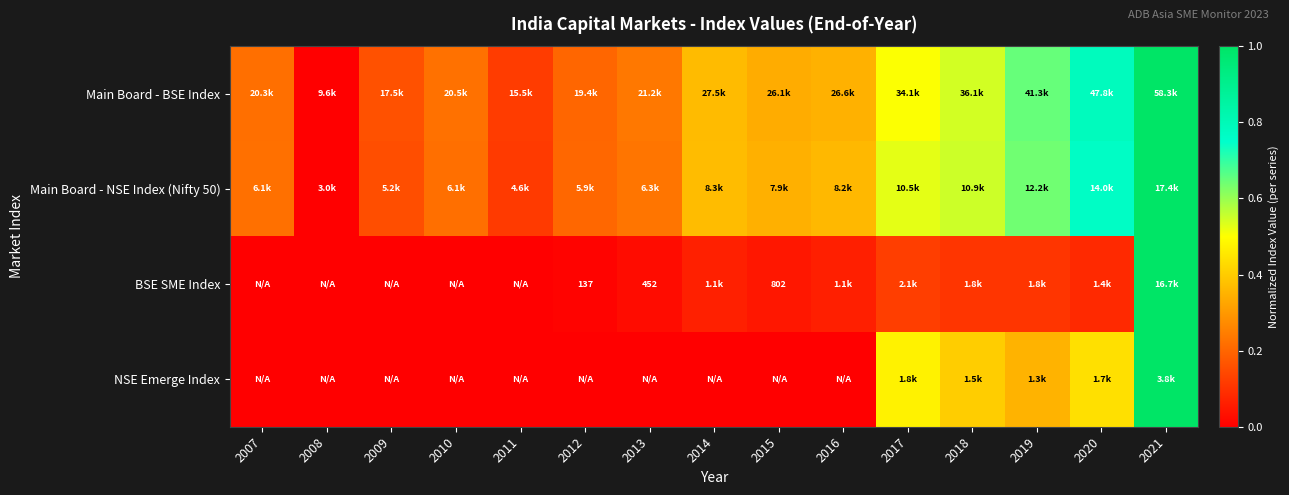

Count the Main Board - BSE Index values in the range 0 to 1.

15